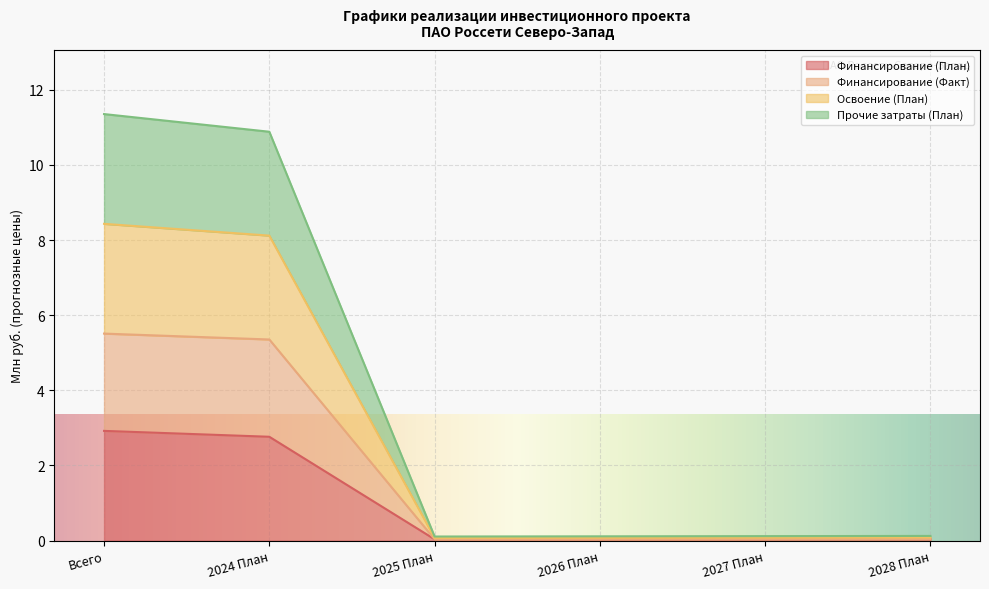

How many lines are shown in the chart?

4